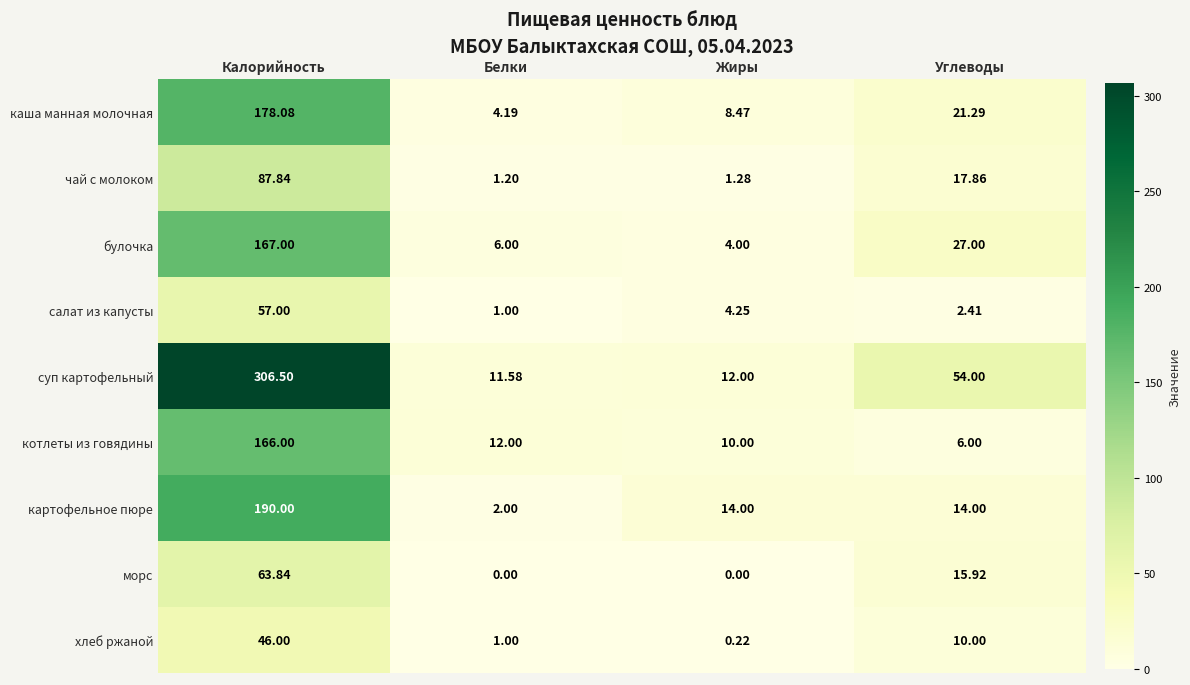

At which category is the sum across all series the highest?

Калорийность